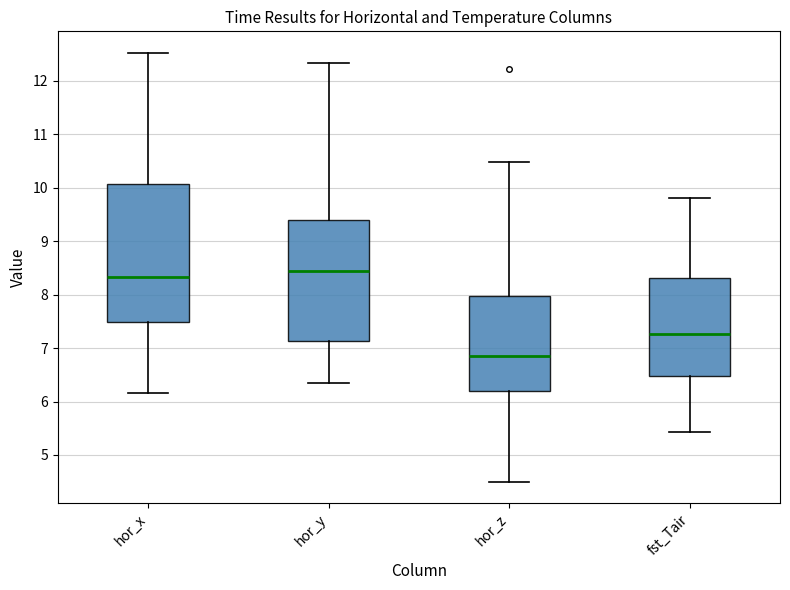

Which box is the tallest, from its lower edge to its upper edge?

hor_x